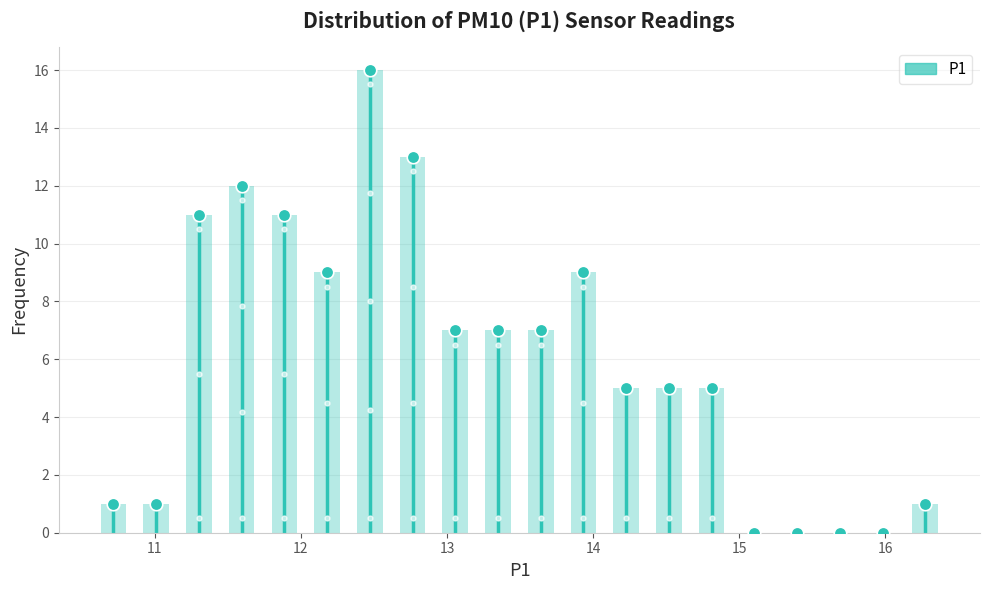

Around what value on the x-axis is the tallest bar? Give the approximate position of its centre, as read against the axis.

12.5